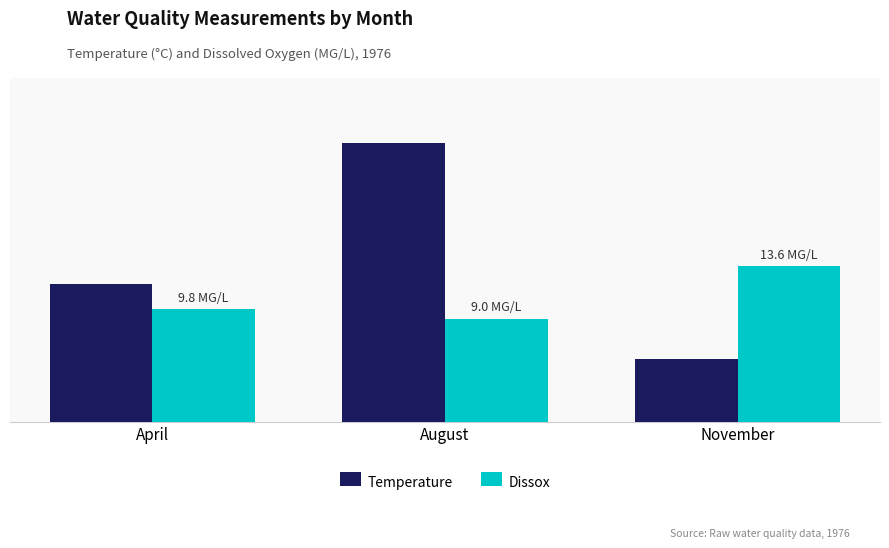

List the series in order of their overall mean, highest first.

Temperature, Dissox